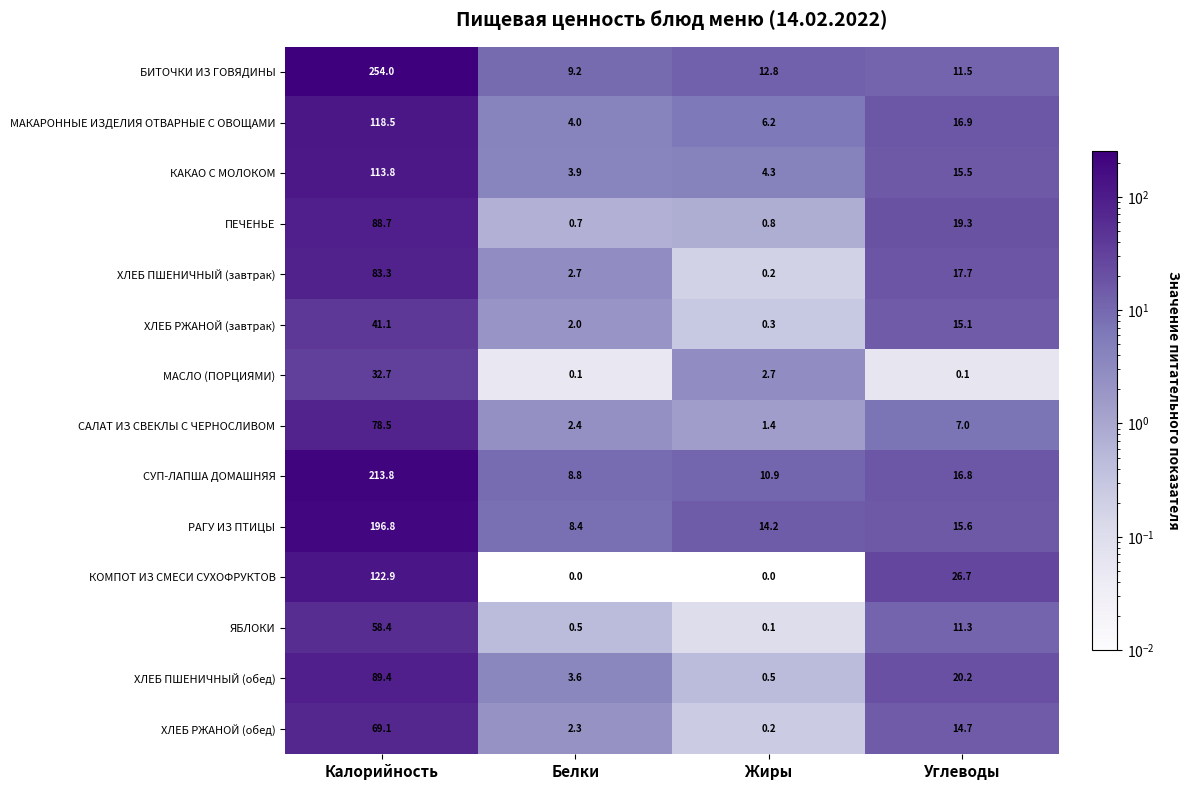

What is the difference between the maximum and minimum values in the ХЛЕБ РЖАНОЙ (завтрак) series?

40.8